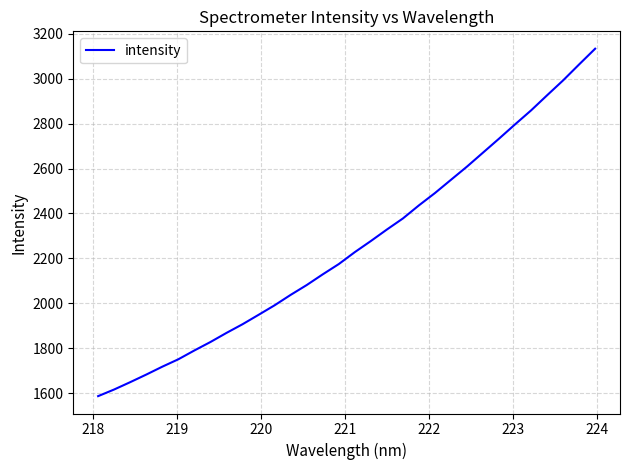

What is the difference between the maximum and minimum values?

1547.4